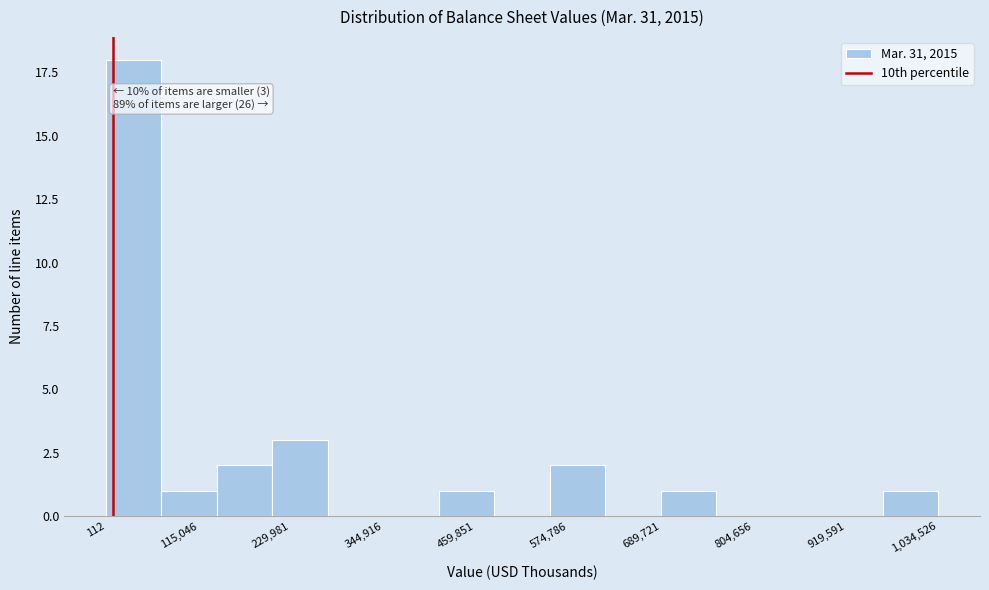

Read against the x-axis, roughly where is the centre of the tallest bar?

40000